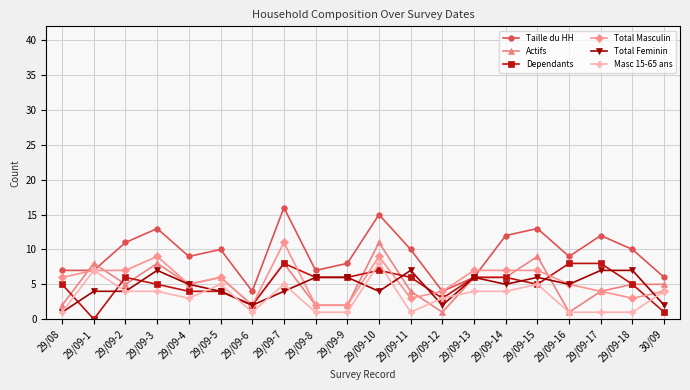

What is the difference between the highest and lowest values at 29/09-8?

6